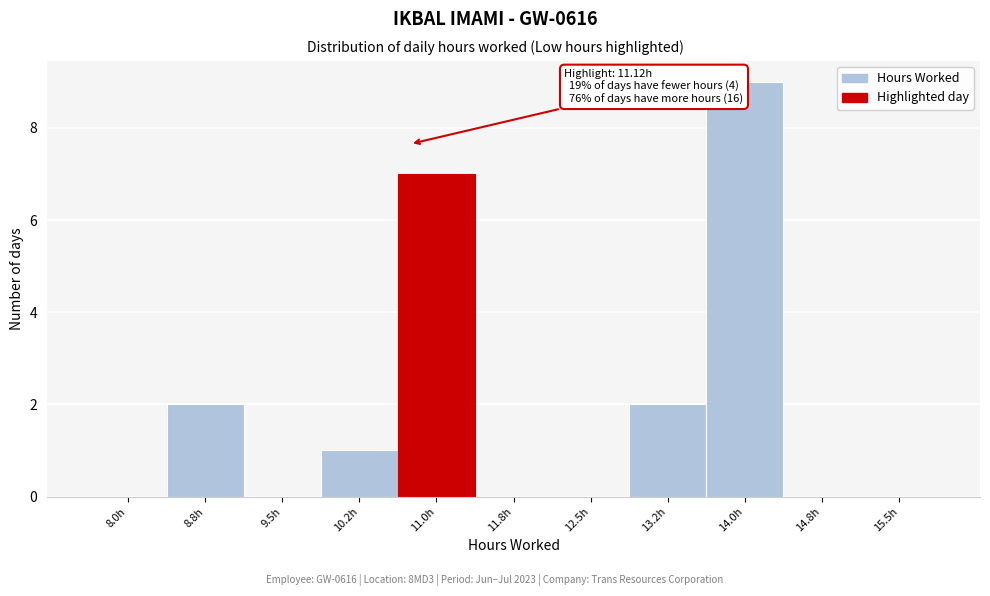

Reading left to right, what are all the values shown in this chart?

8.0h=0	8.8h=2	9.5h=0	10.2h=1	11.0h=7	11.8h=0	12.5h=0	13.2h=2	14.0h=9	14.8h=0	15.5h=0